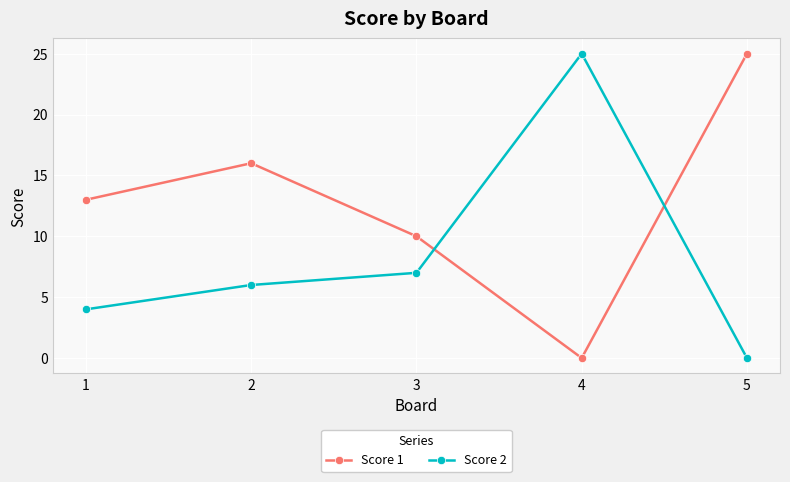

How many interior local peaks does the Score 1 series have?

1